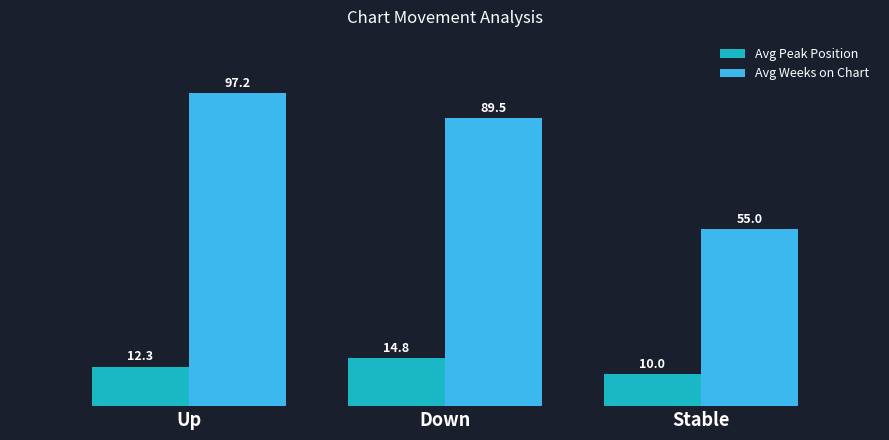

How many series are shown in this chart?

2